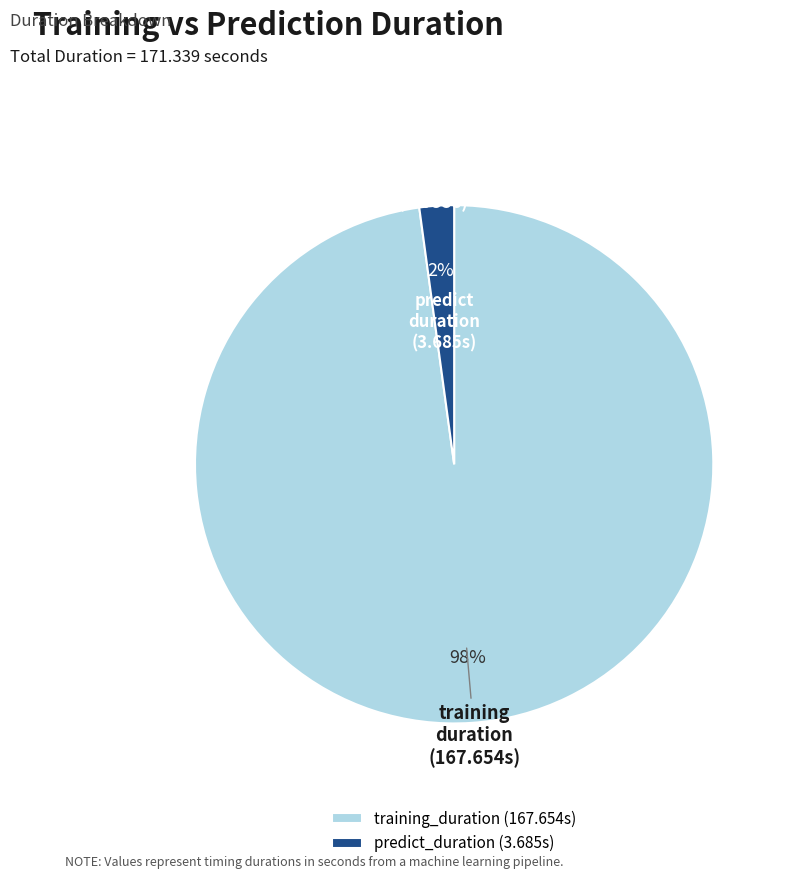

Count the number of slices in the pie.

2